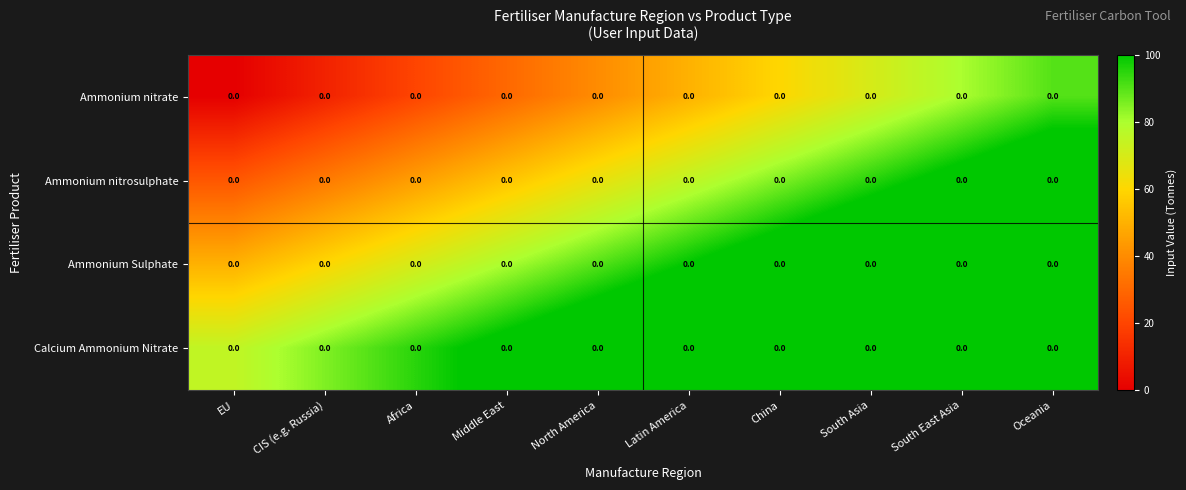

At how many categories does at least one series exceed 76?

9